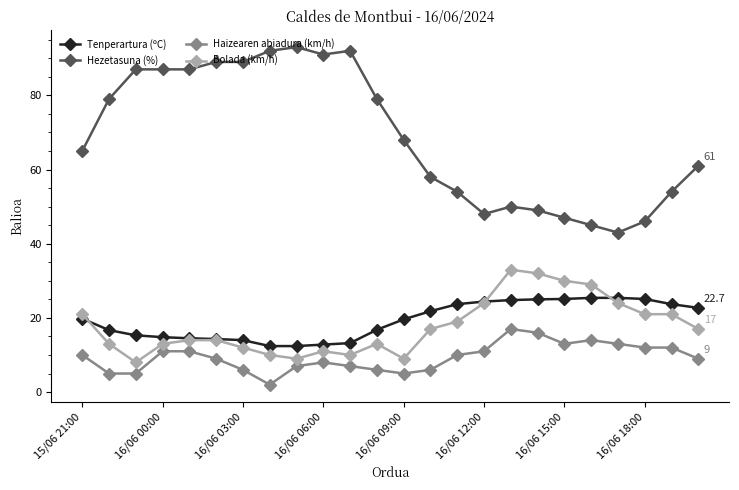

What is the value of the Hezetasuna (%) point at the 1st from the left?

65.0